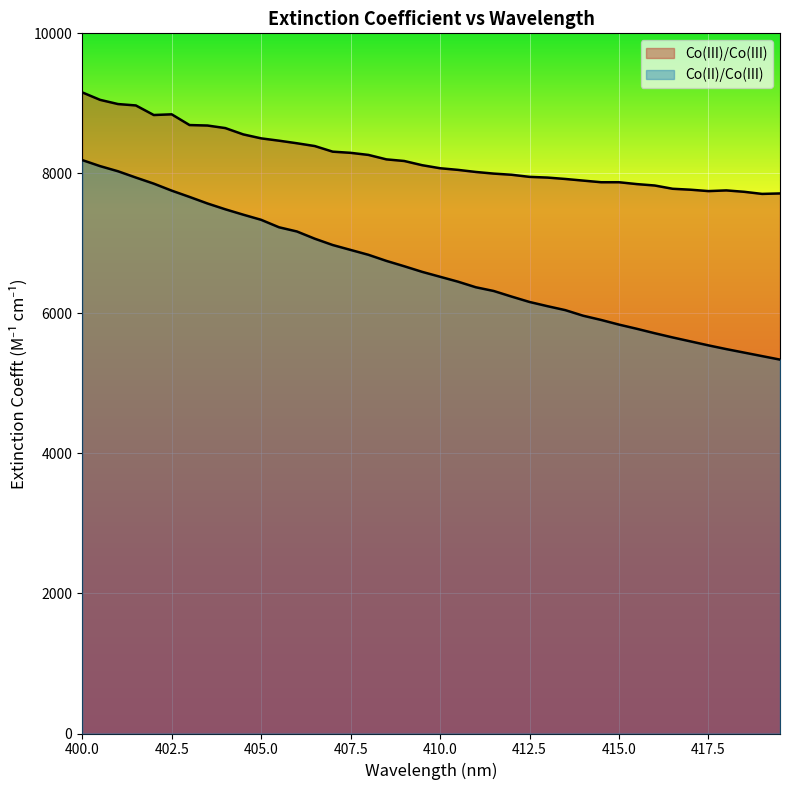

At how many categories does at least one series exceed 7914?

28